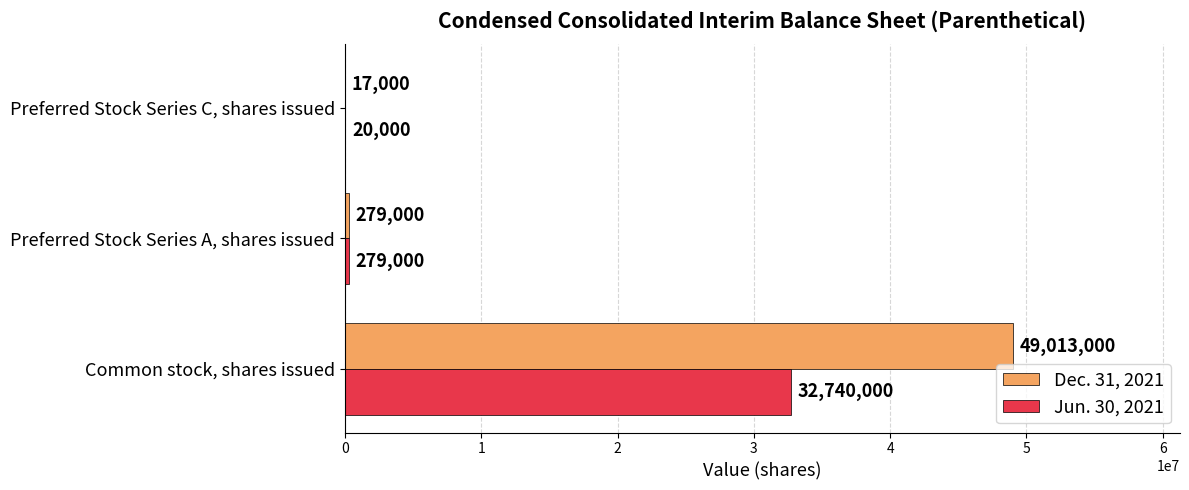

What is the greatest value displayed?

49013000